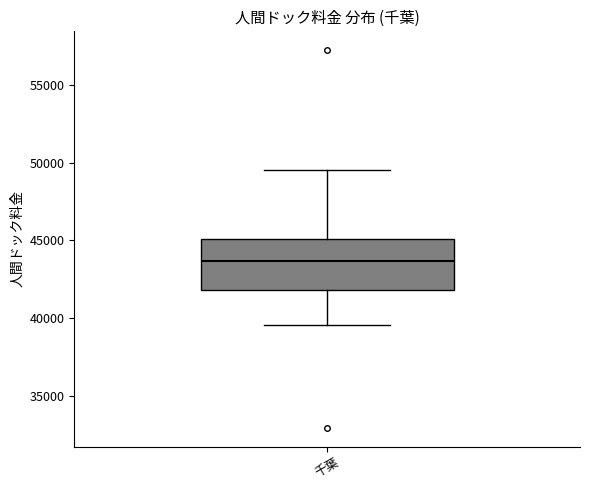

Where does the median line of the box for 千葉 sit on the y-axis? The values are not printed on the chart, so give them approximately, as read against the axis.

43500